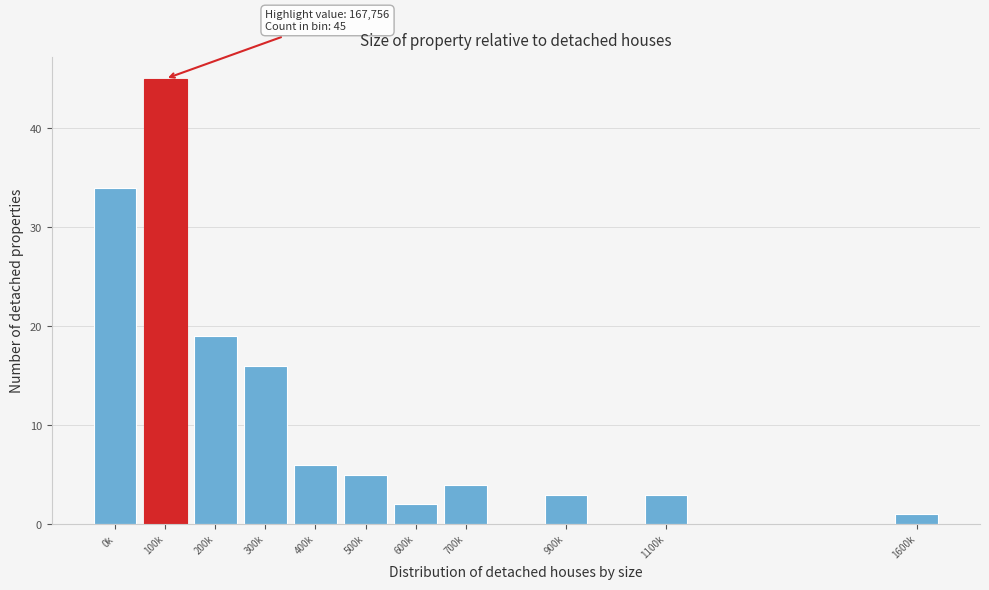

Reading left to right, extract all data points from this chart.

34	45	19	16	6	5	2	4	3	3	1